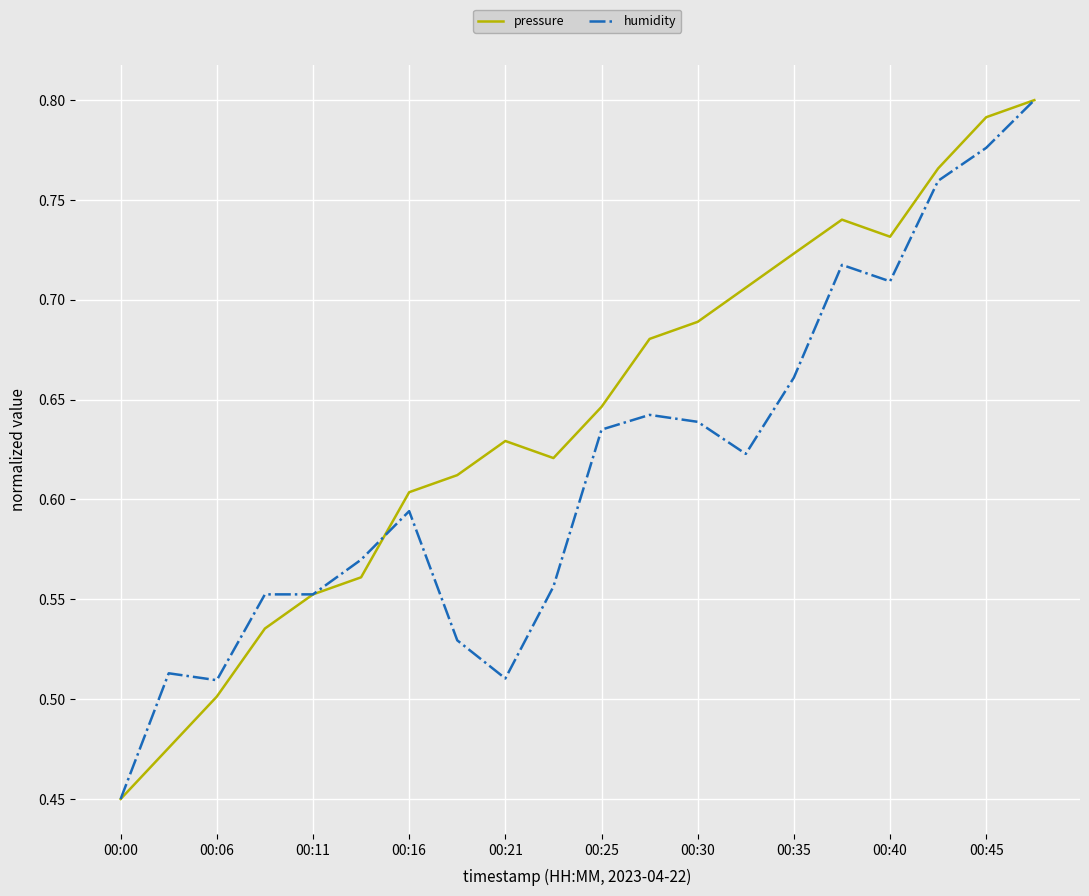

Which series has the largest total across all categories?

pressure